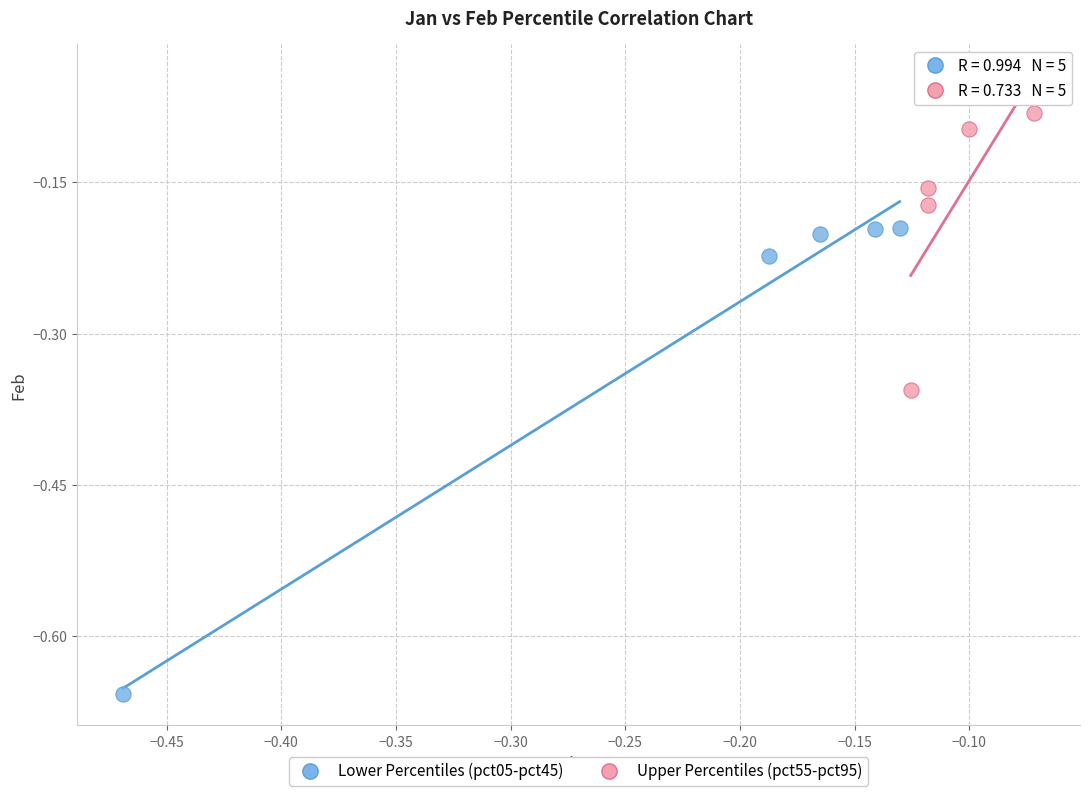

Which series reaches the maximum Y coordinate?

Upper Percentiles (pct55-pct95)